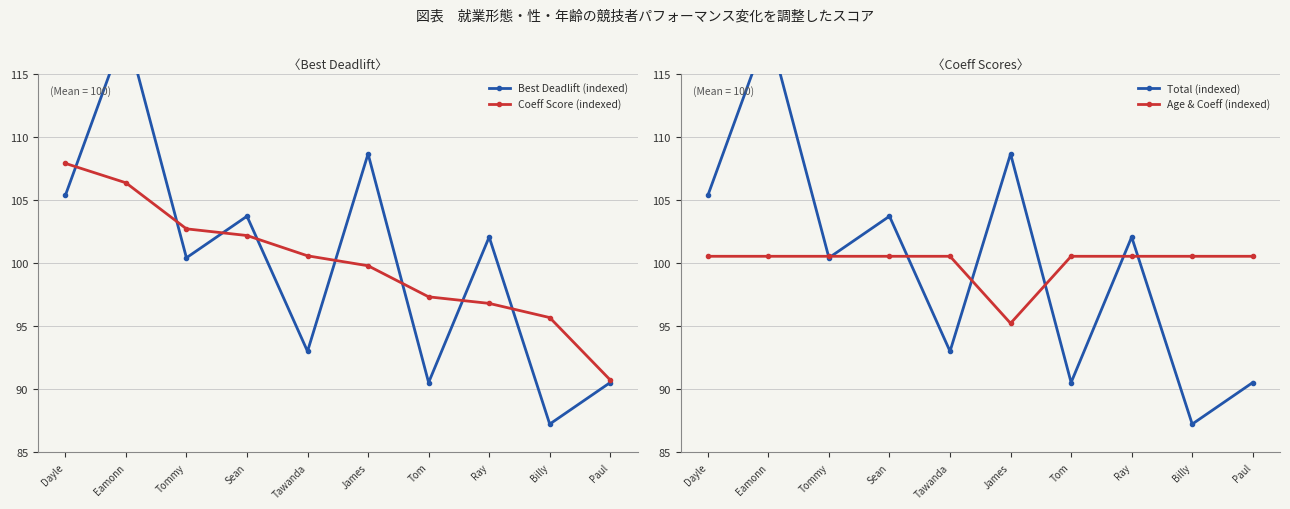

Read the Best Deadlift (indexed) value at Tommy.

100.4